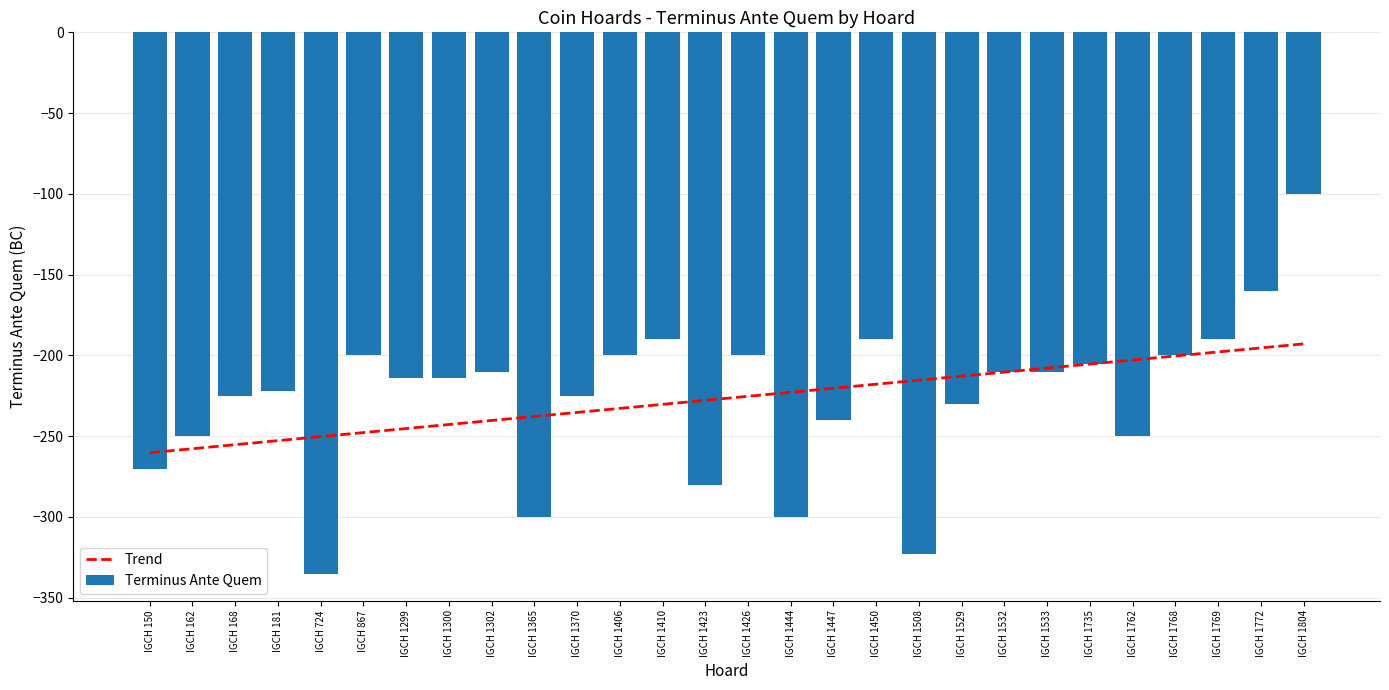

What value does the Trend series have at IGCH 1447?

-220.3